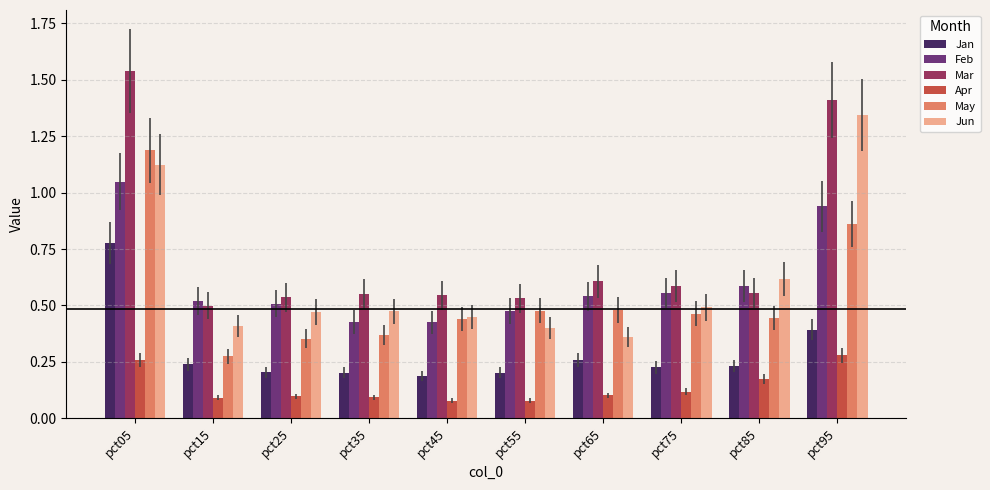

Which category has the highest value in the Jan series?

pct05